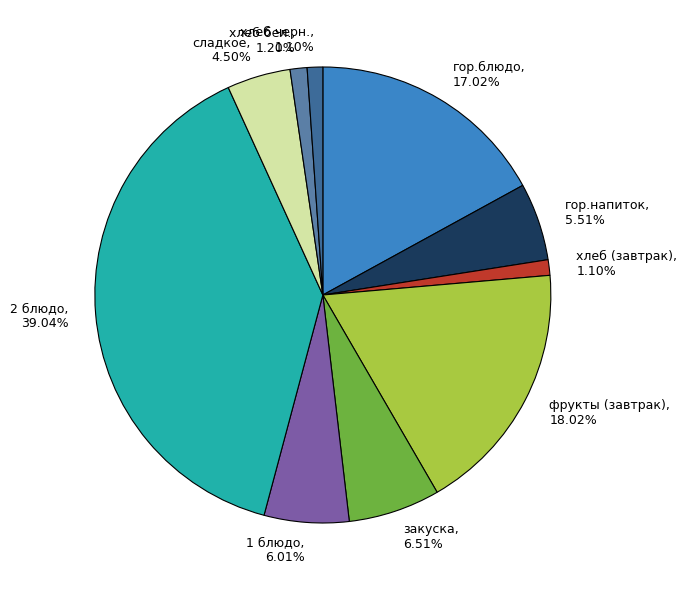

Is there a majority slice in this chart?

No